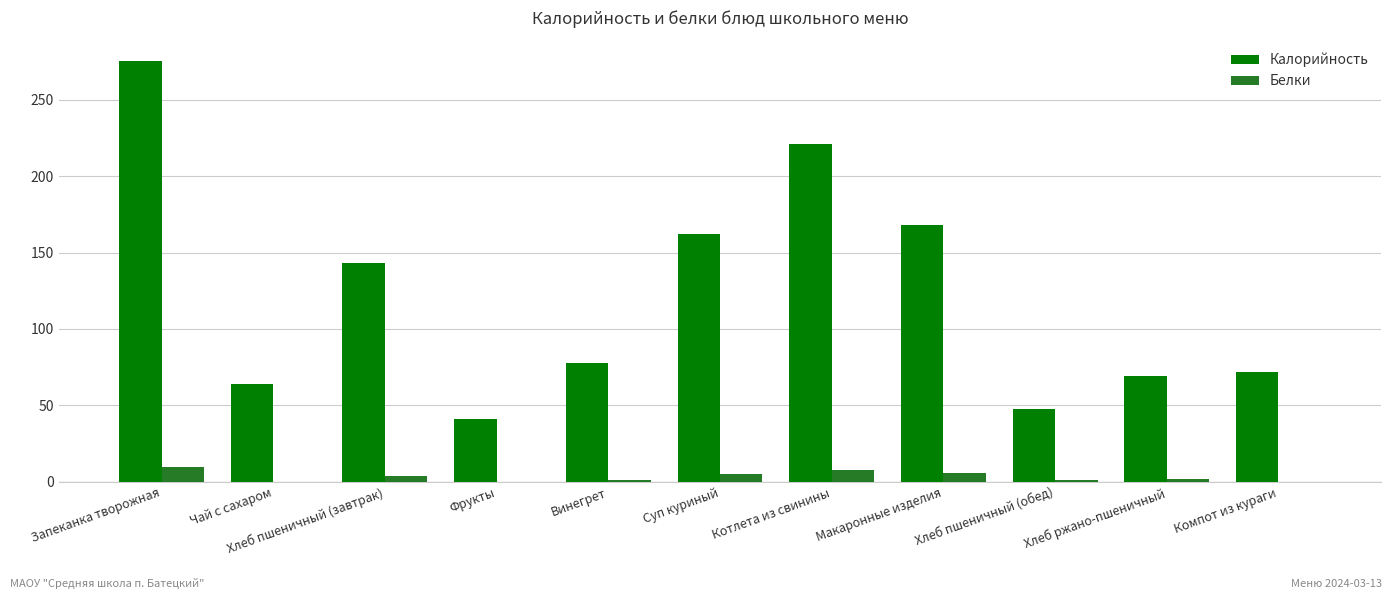

Count the number of data series in this chart.

2